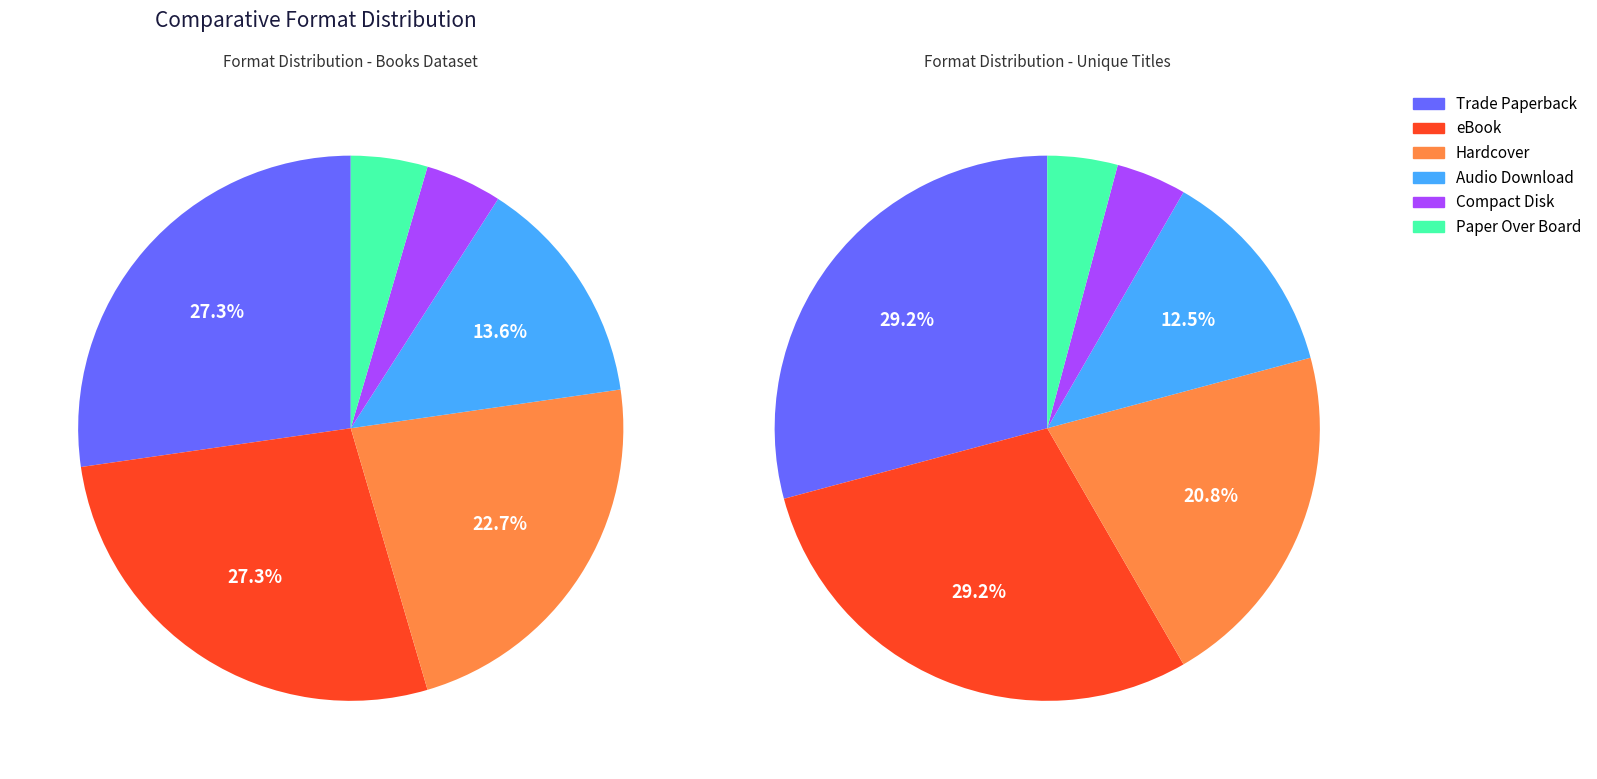

What portion of the pie excludes Compact Disk?

95.5%